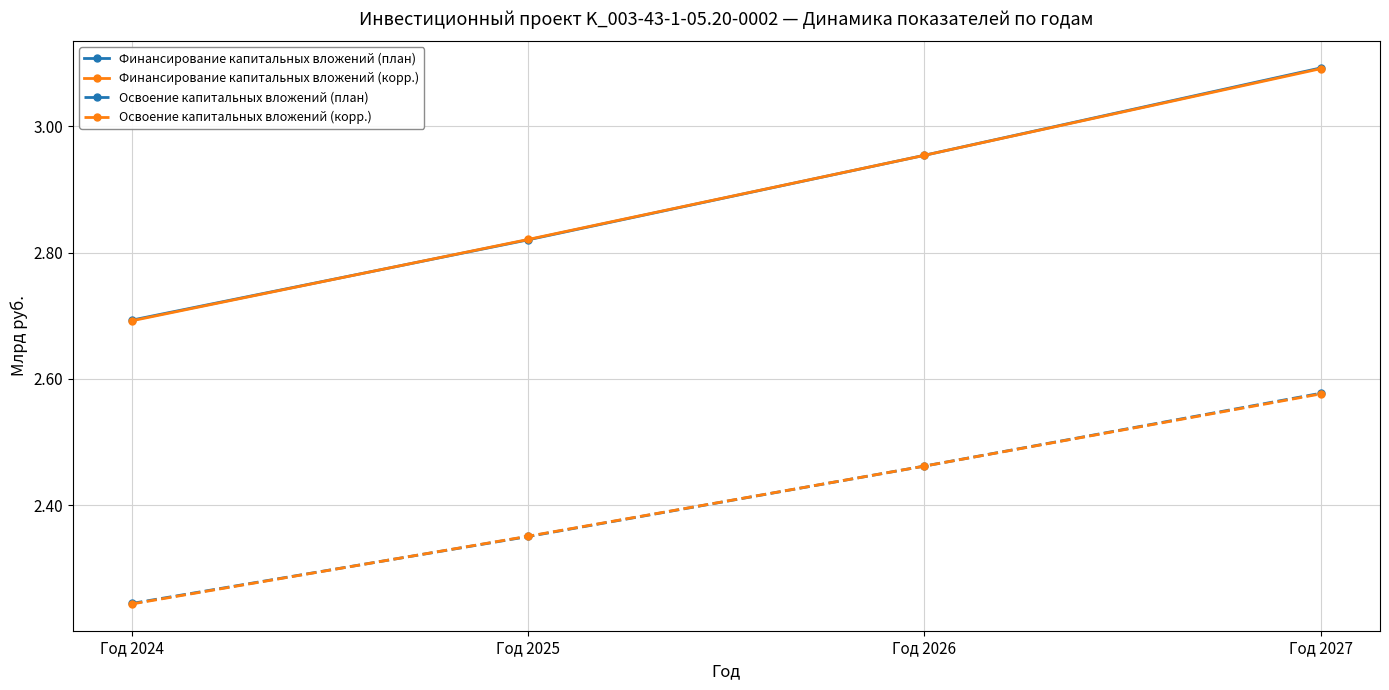

How many distinct data groups are displayed?

4